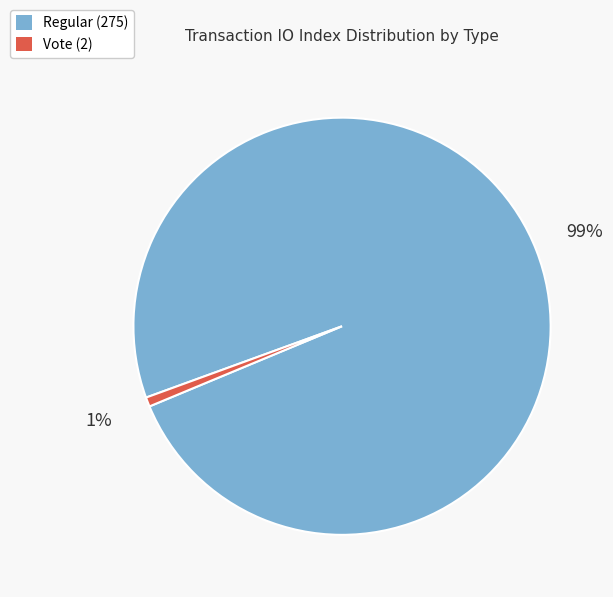

Count the number of slices in the pie.

2